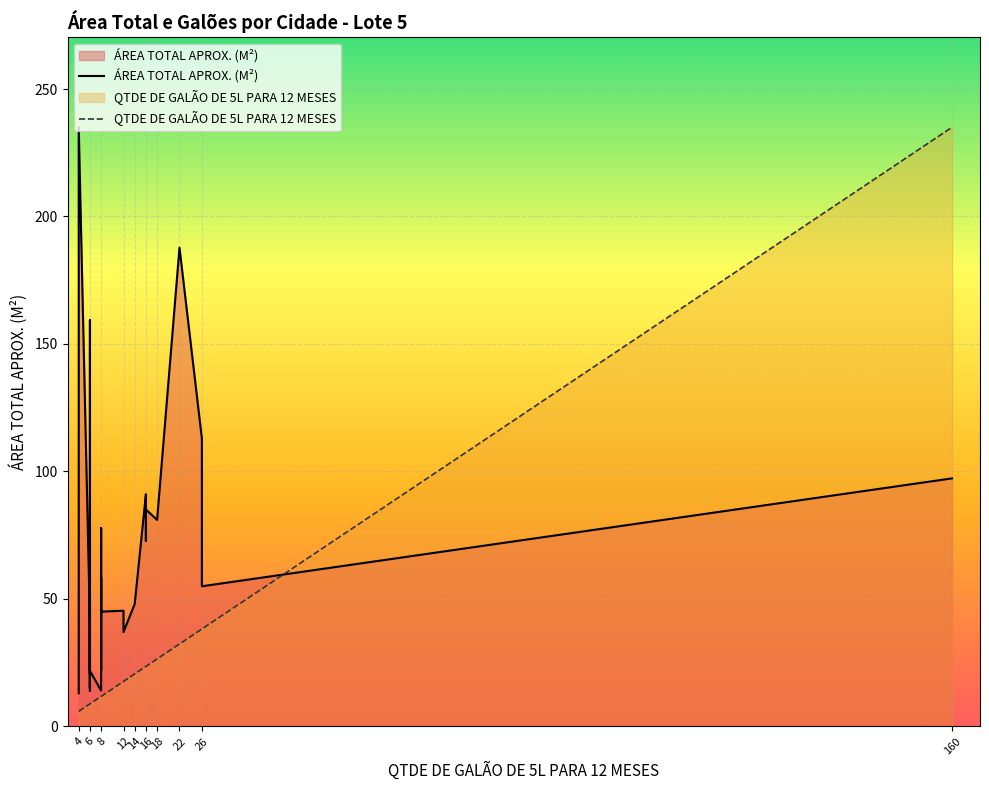

What is the sum of all ÁREA TOTAL APROX. (M²) values?

2007.5